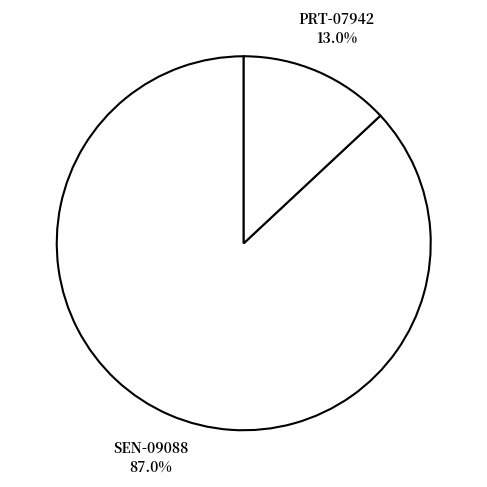

What percentage do SEN-09088 and PRT-07942 together represent?

100.0%